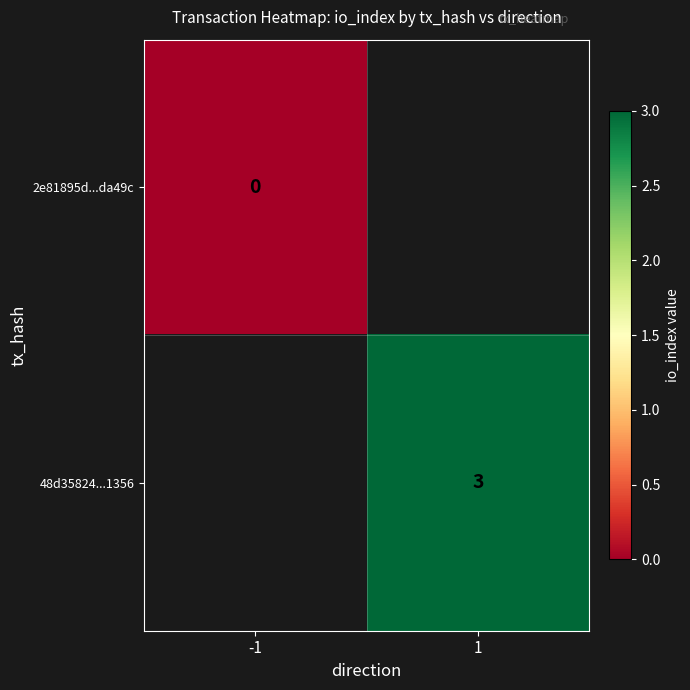

Is it true that 48d35824...1356 equals 2 at 1?

False